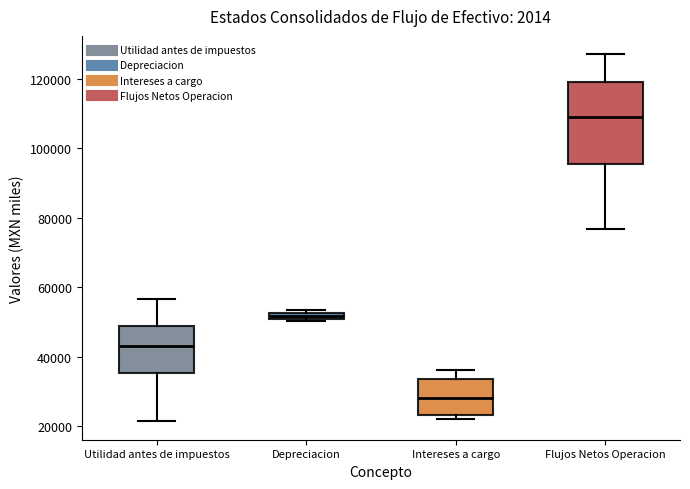

Which box's median line is the lowest?

Intereses a cargo